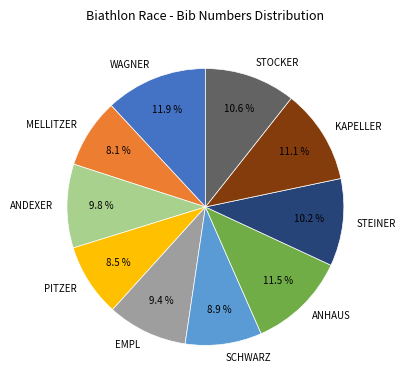

Which has a higher value, ANHAUS or STOCKER?

ANHAUS